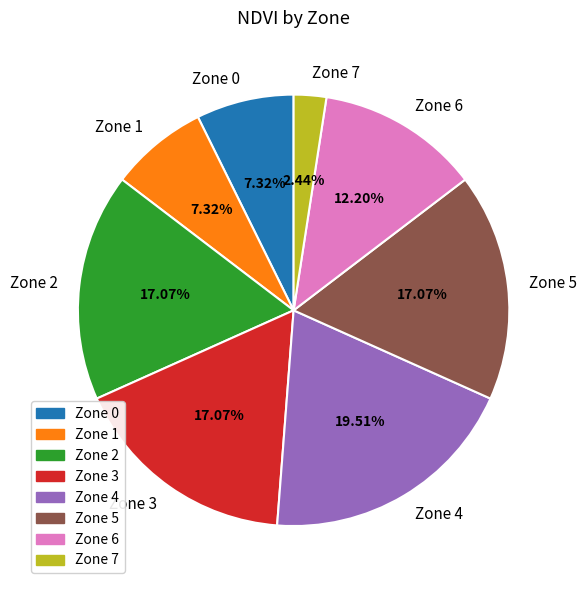

How many slices are in this pie chart?

8